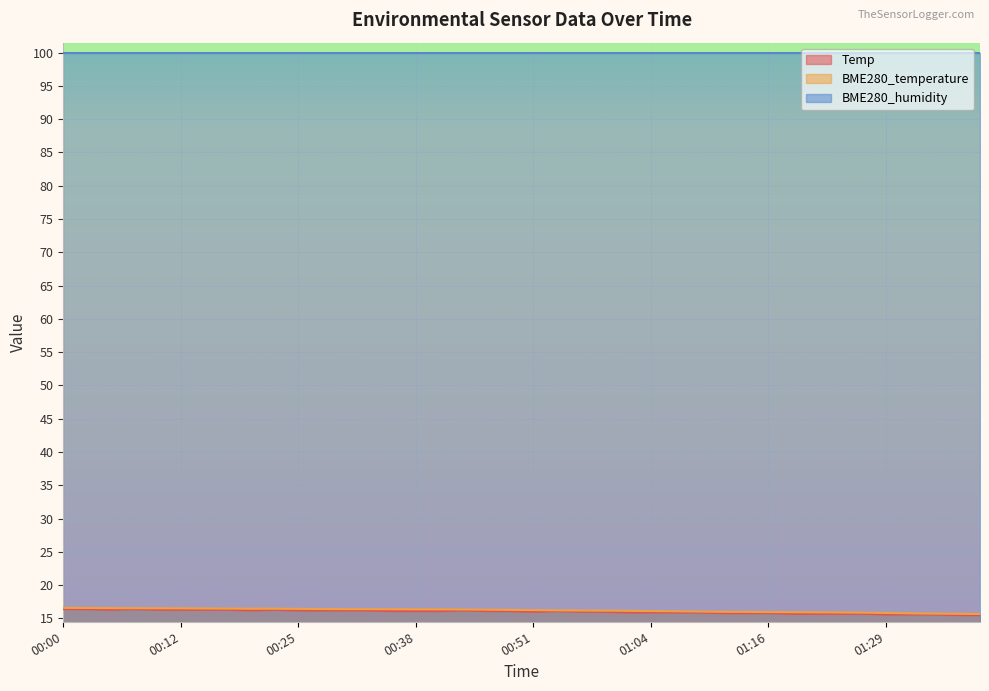

How many Temp values are between 15 and 16?

19